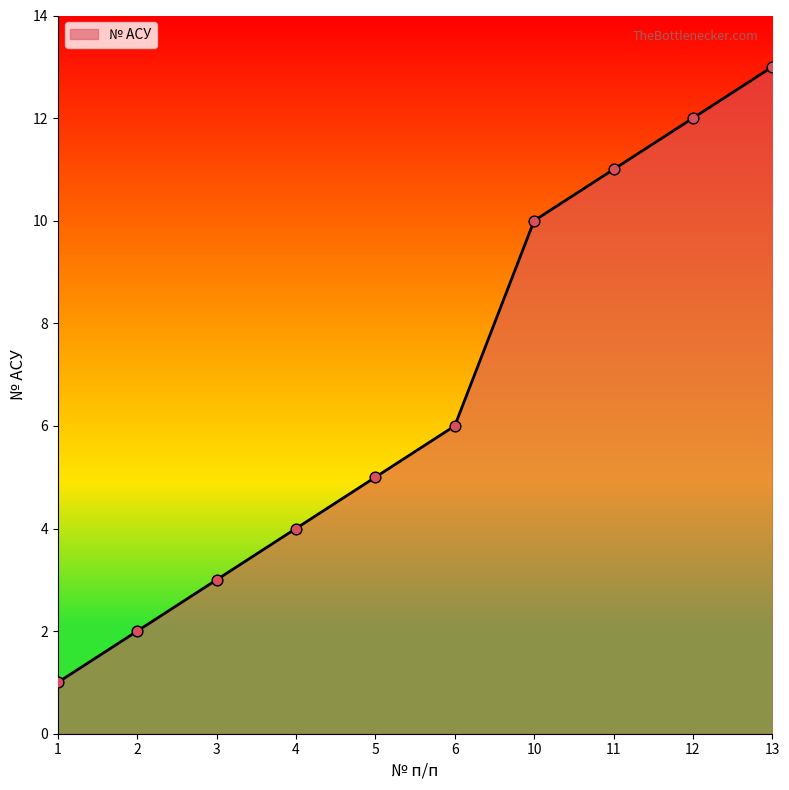

Between 12 and 10, which is larger?

12